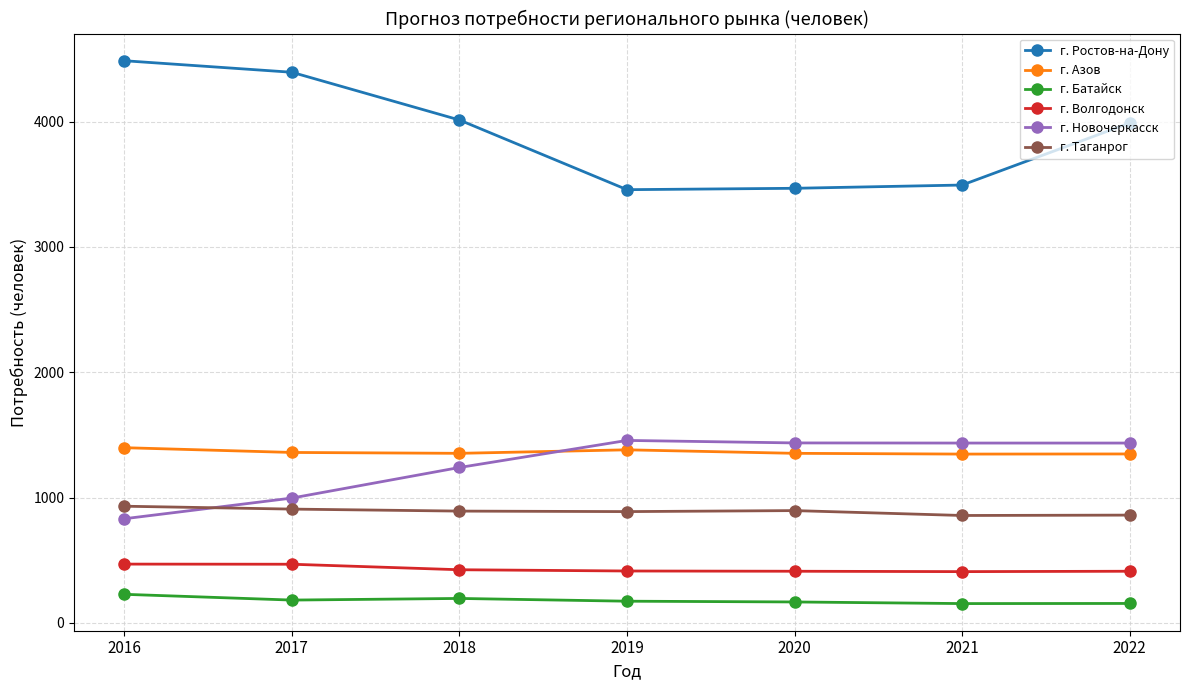

What is the greatest value displayed?

4486